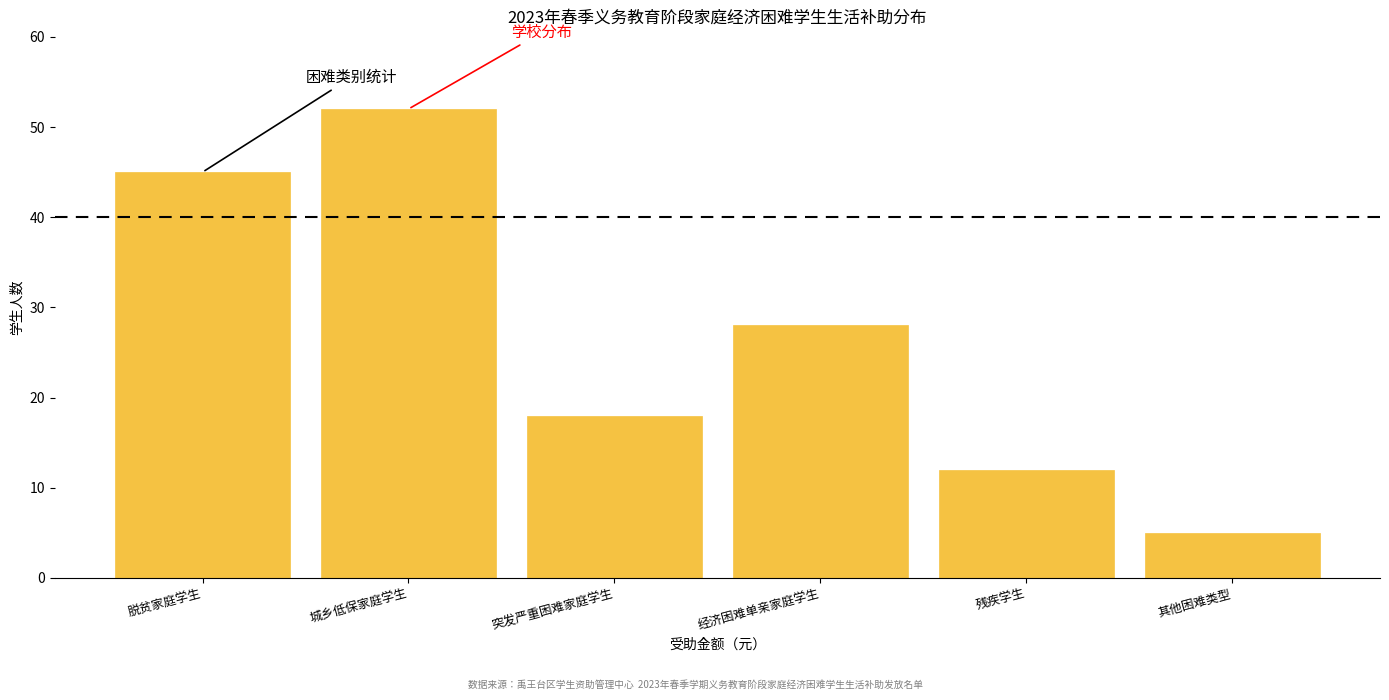

Reading left to right, list all the values displayed in this chart.

脱贫家庭学生=45	城乡低保家庭学生=52	突发严重困难家庭学生=18	经济困难单亲家庭学生=28	残疾学生=12	其他困难类型=5